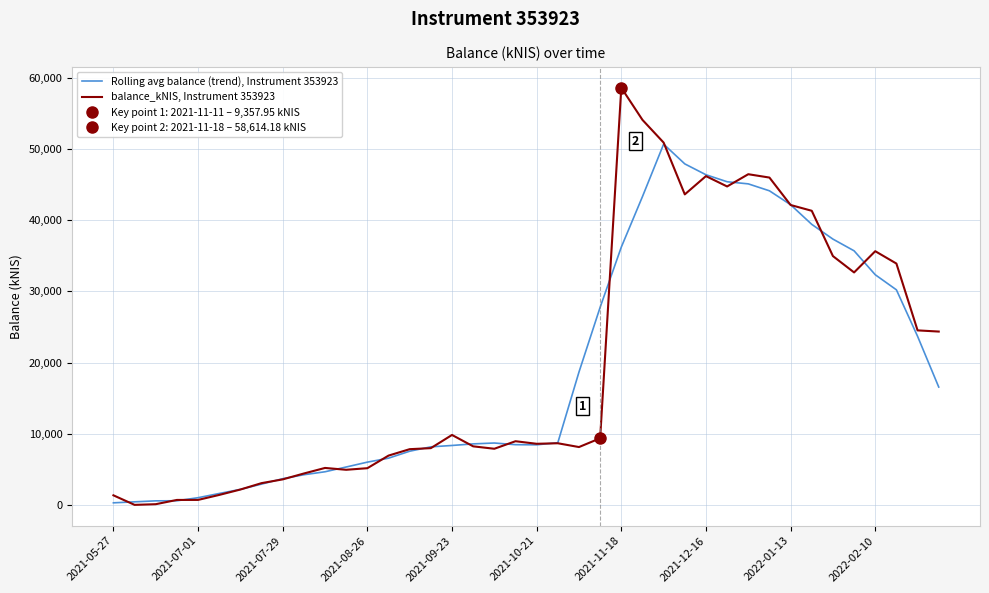

How many values in balance_kNIS, Instrument 353923 are above zero?

39